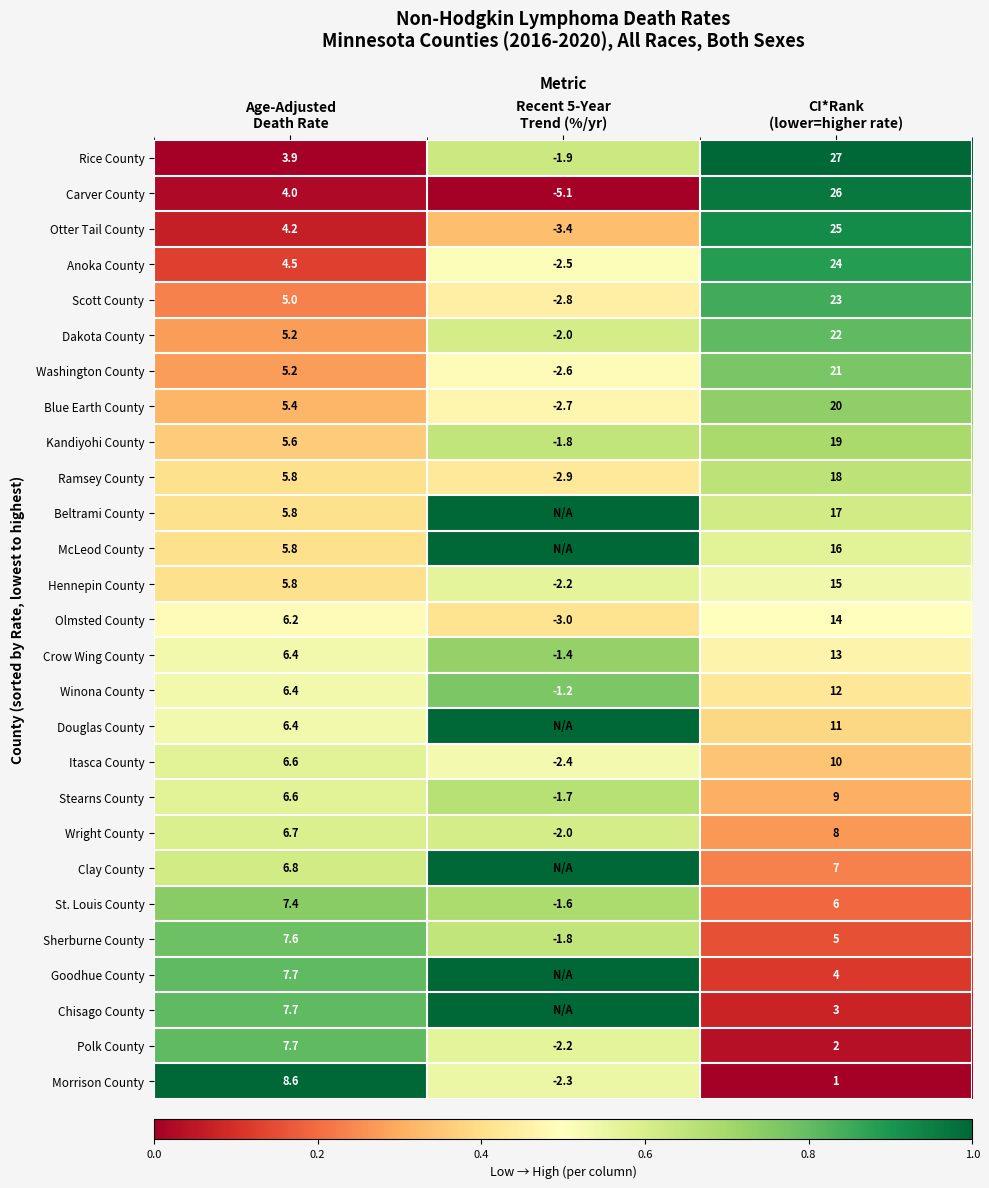

What is the spread (max minus min) of values at CI*Rank
(lower=higher rate)?

26.0